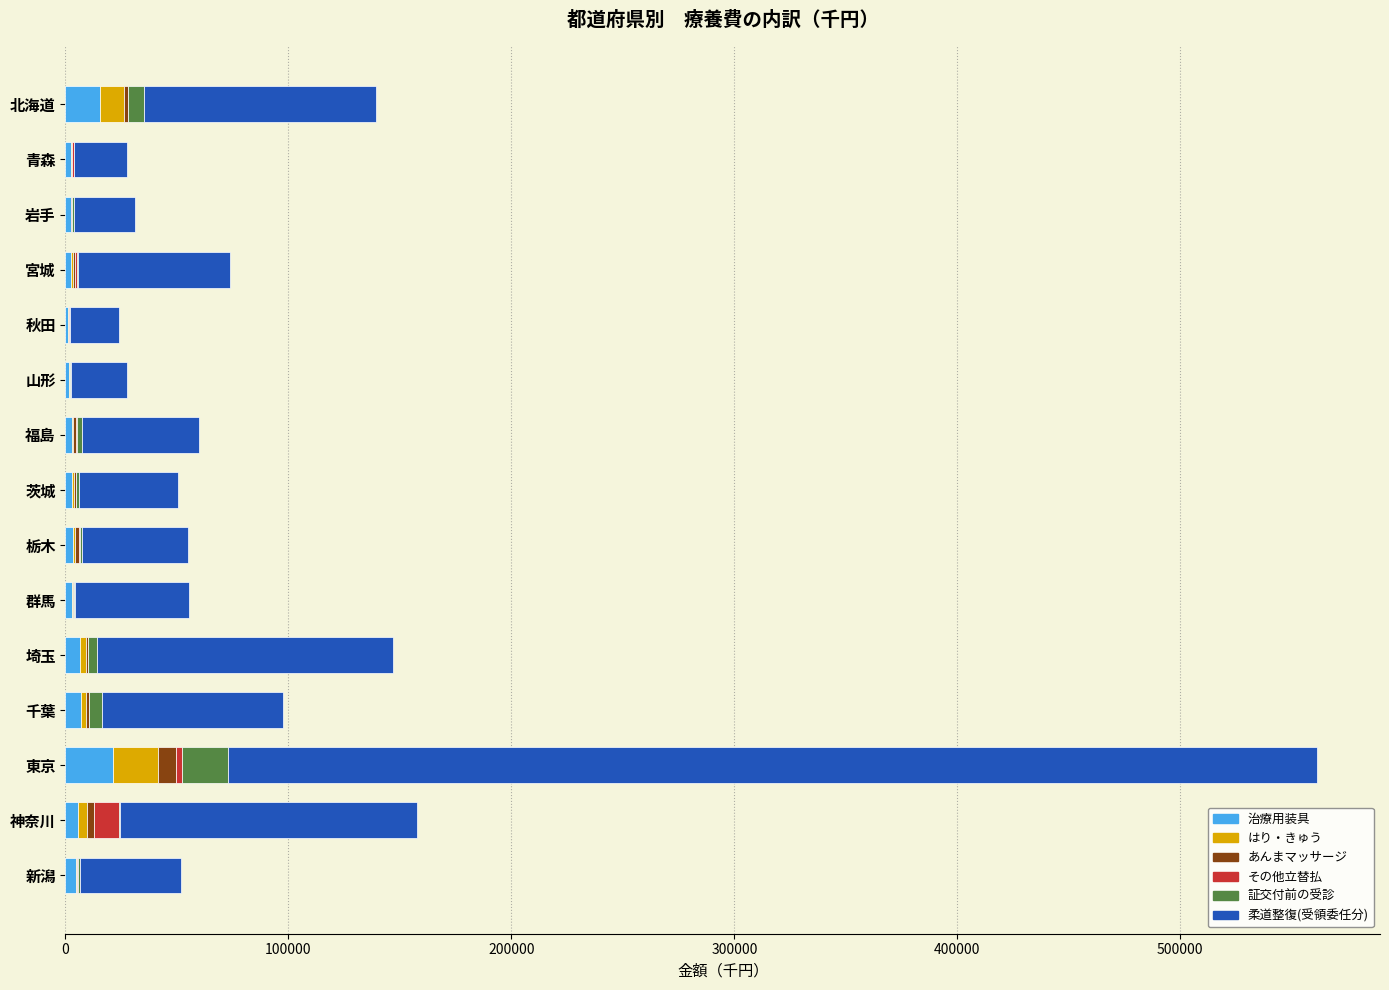

What is the maximum value for 治療用装具?

21145.3